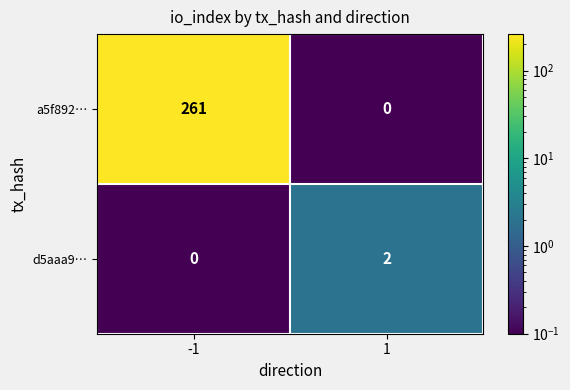

What is the greatest value displayed?

261